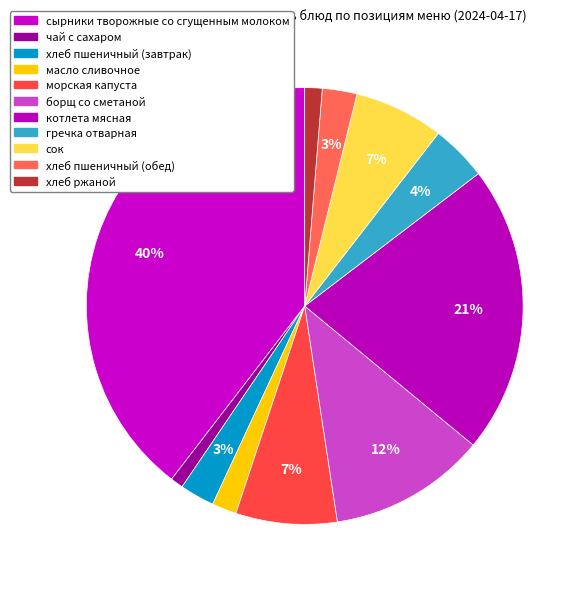

Count the number of slices in the pie.

11